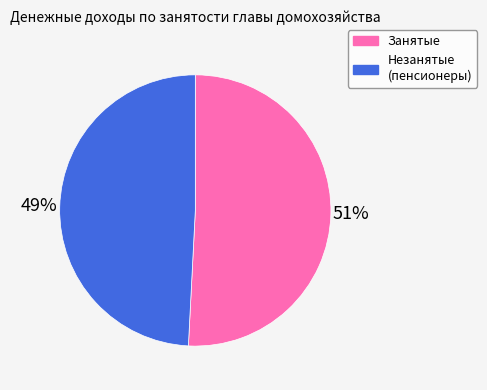

Is there a majority slice in this chart?

Yes